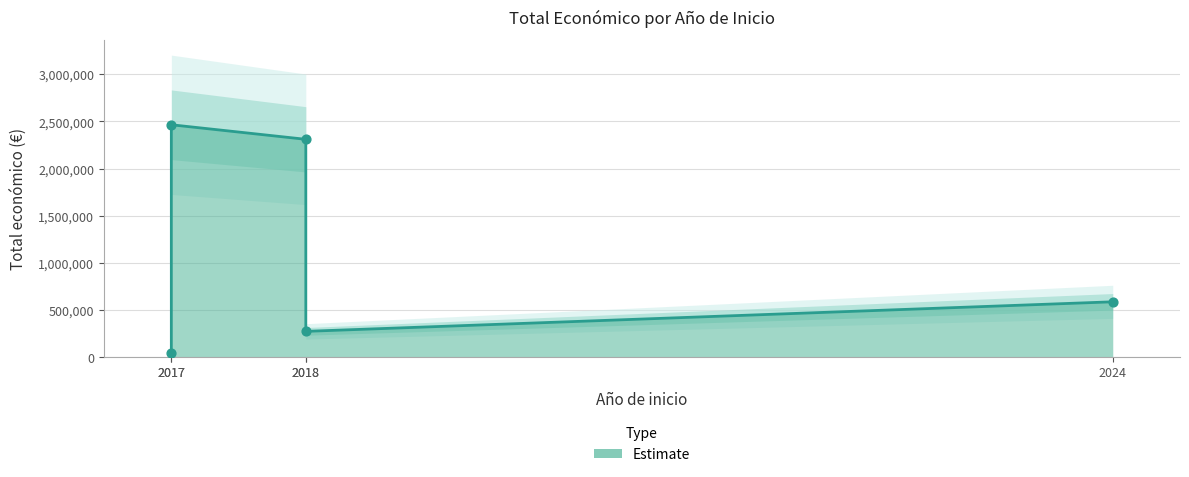

Between 2024 (INVASOR-ES) and 2017 (PISTACIA), which is larger?

2017 (PISTACIA)